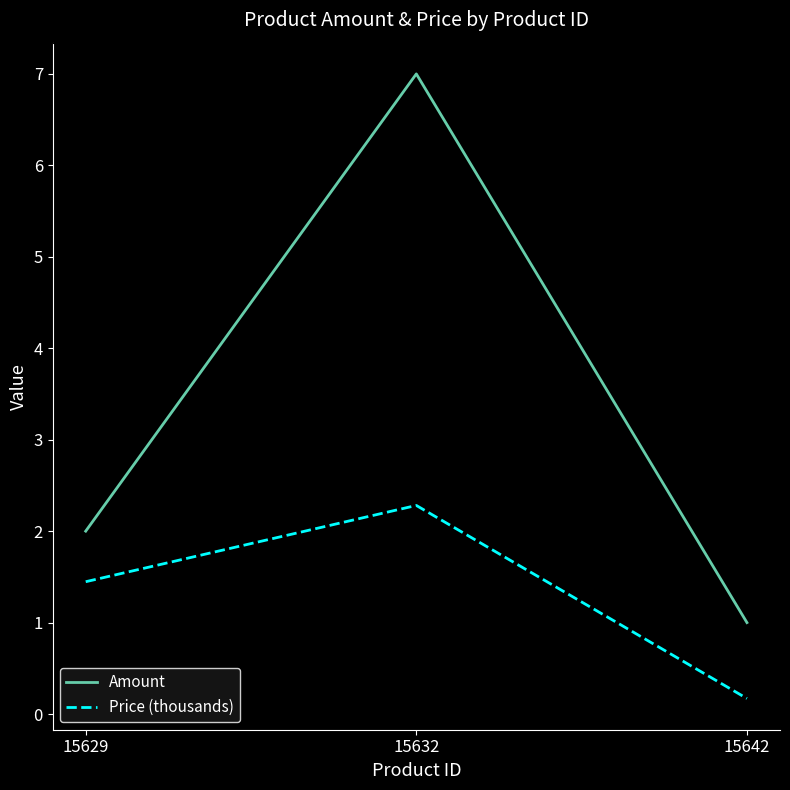

What is the average value of the Amount series?

3.3